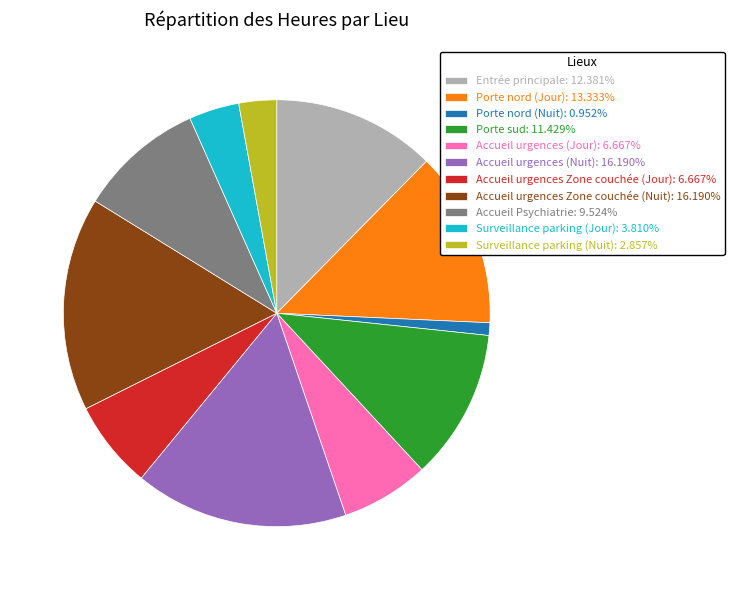

Approximately how many times larger is the value at Surveillance parking (Jour): 3.810% compared to Porte nord (Jour): 13.333%?

0.3